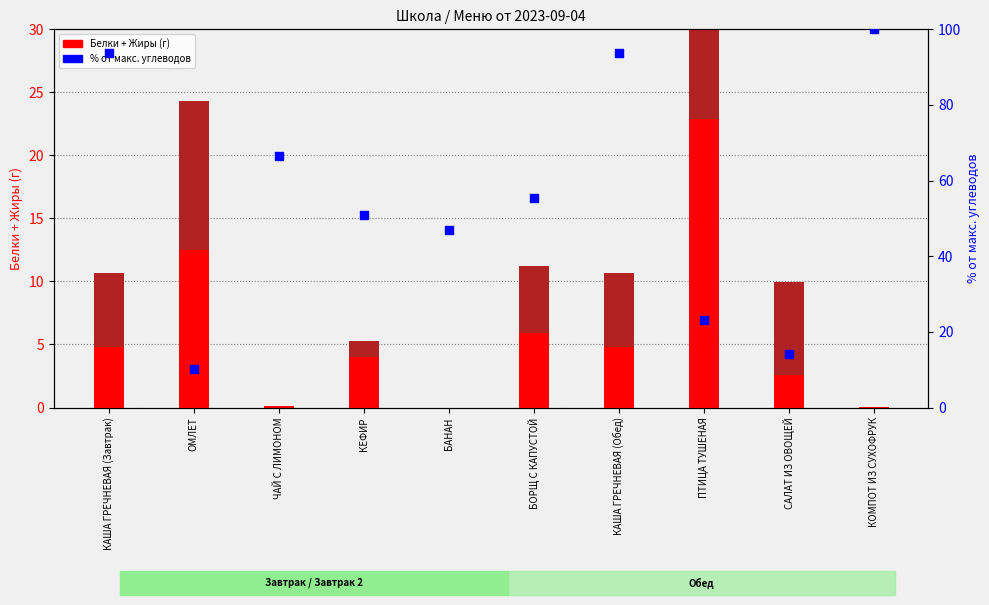

Which series contains the highest Y value?

% от макс. углеводов